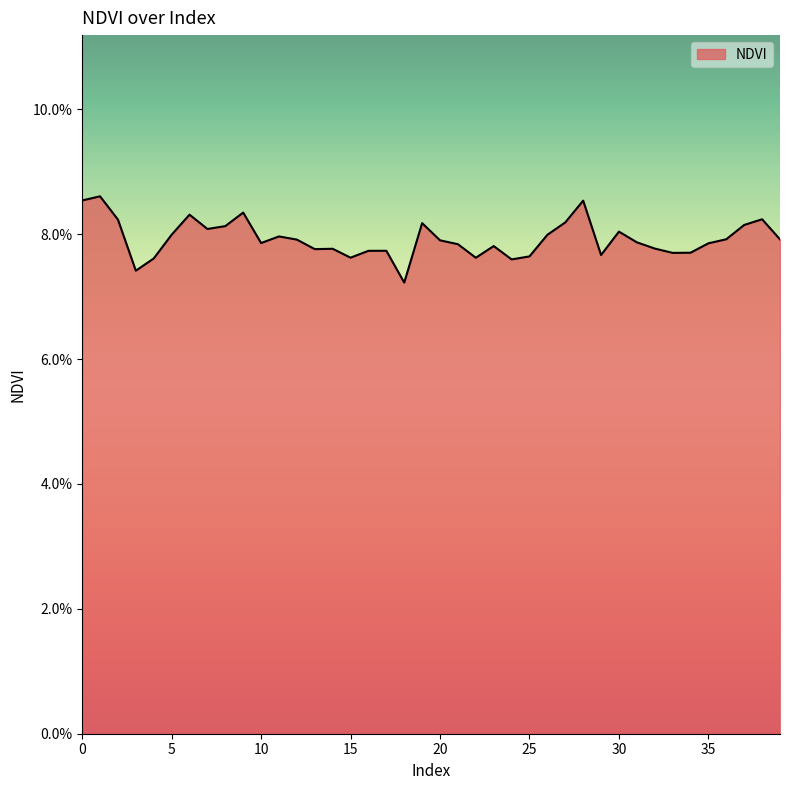

Is this an area chart (filled region under the line)?

Yes